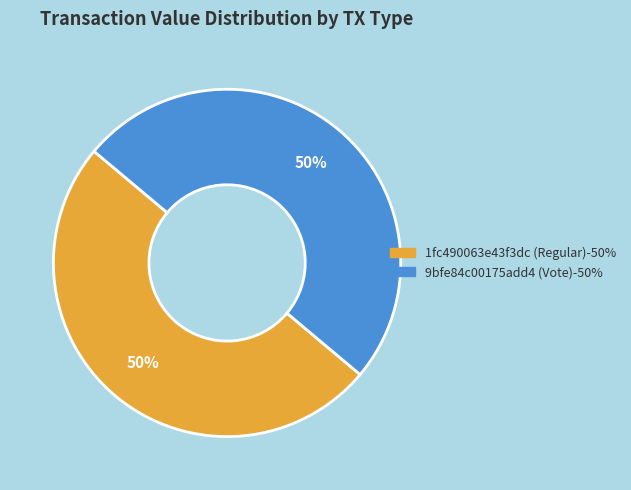

How many segments does this pie chart have?

2